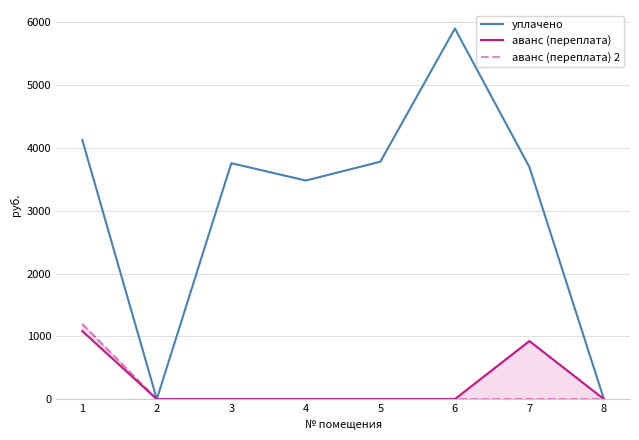

How many values in the уплачено series exceed 3756?

4